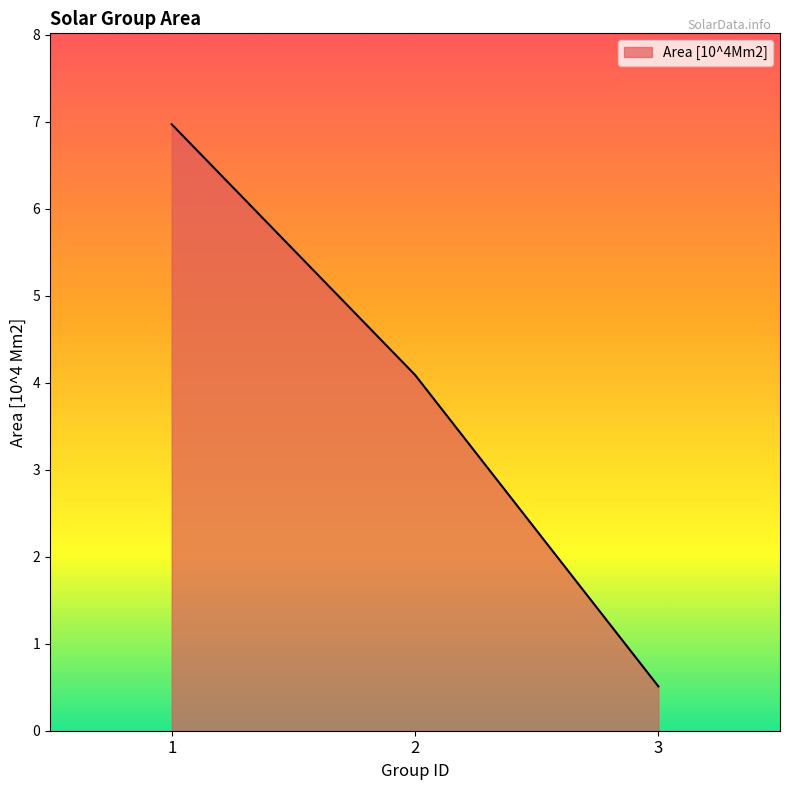

The value at 2 is 2.3. True or false?

False